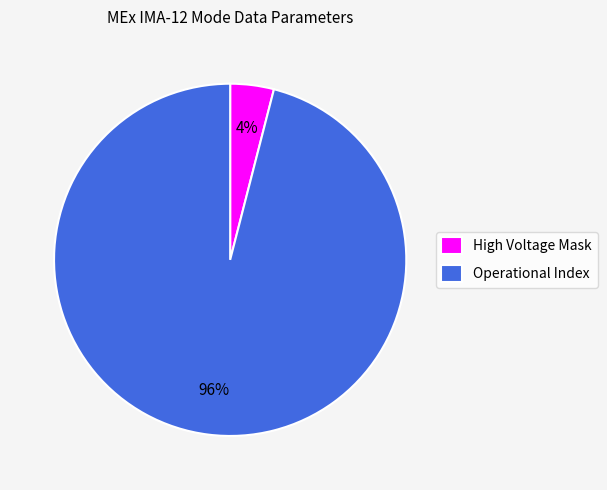

How many slices are in this pie chart?

2